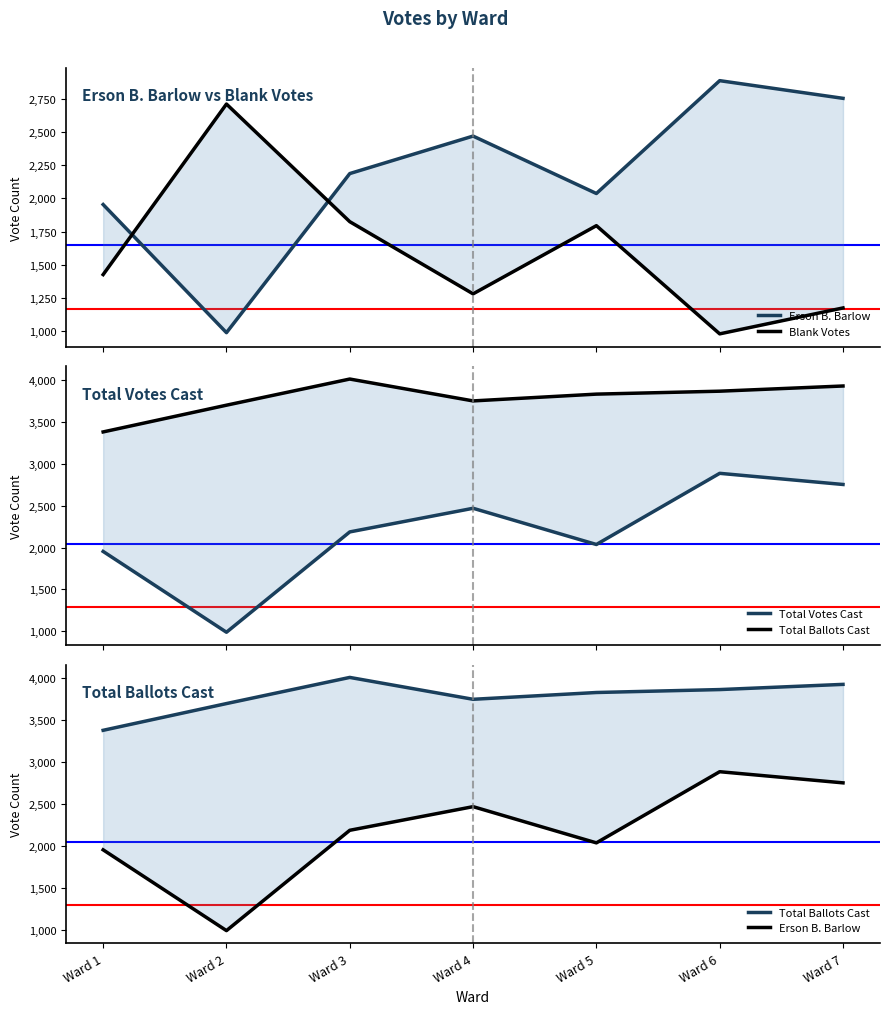

True or false: Total Votes Cast and Total Ballots Cast intersect in this chart.

False